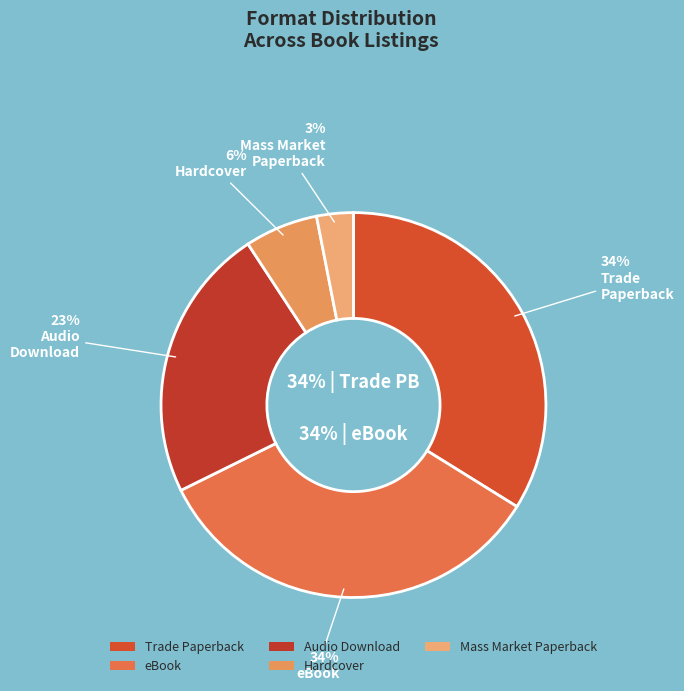

Does any single category account for the majority?

No